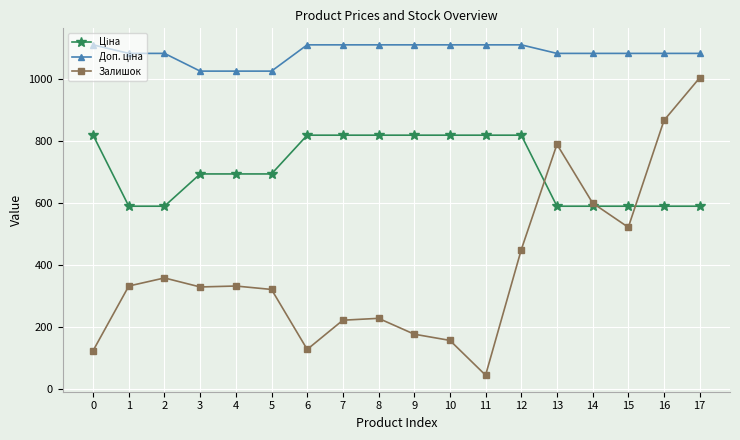

What is the maximum value shown in the chart?

1109.2